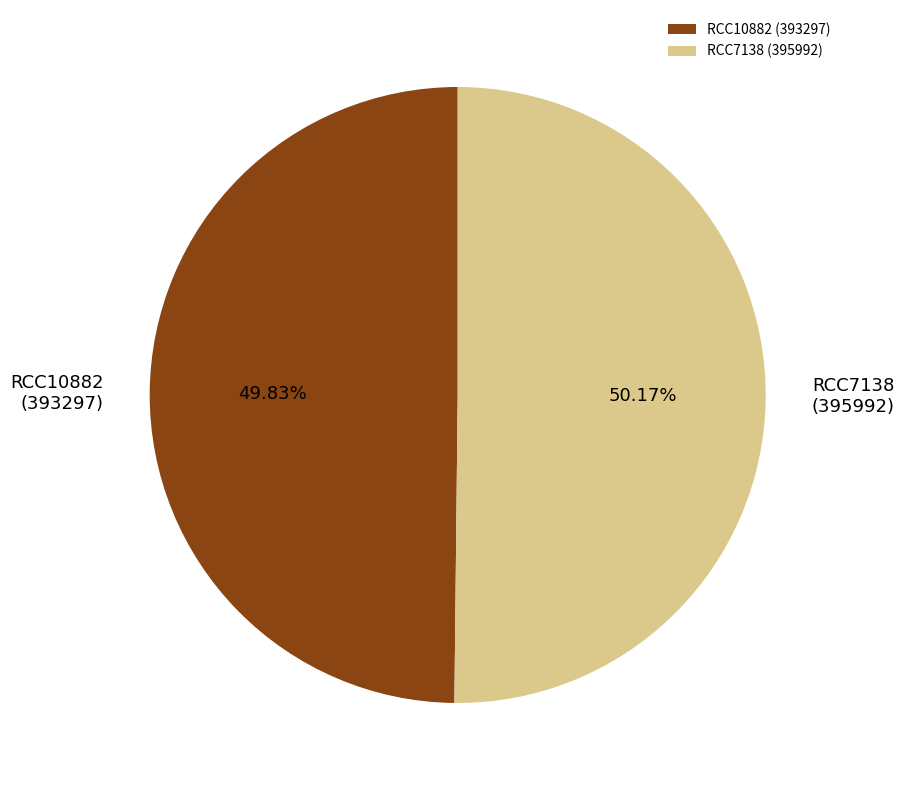

To the nearest percent, what portion does RCC7138 represent?

50%